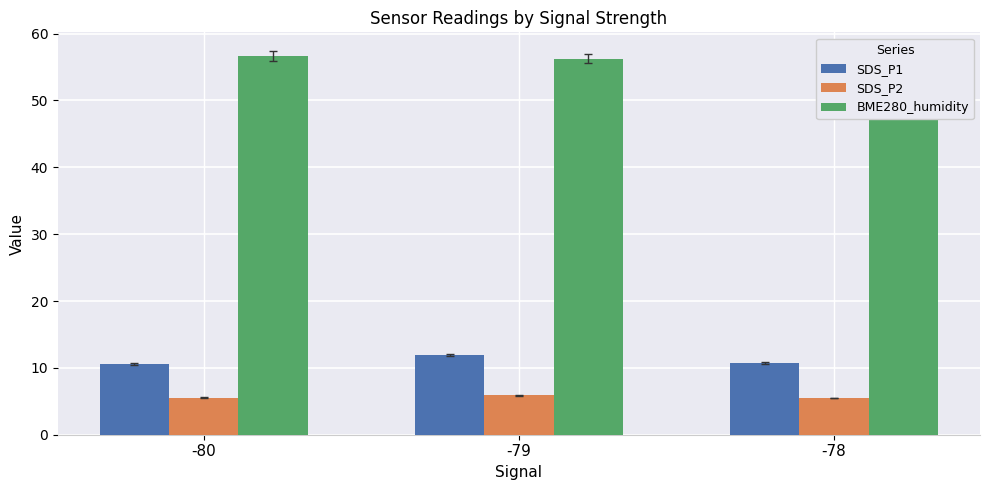

How many bars are there in each group?

3